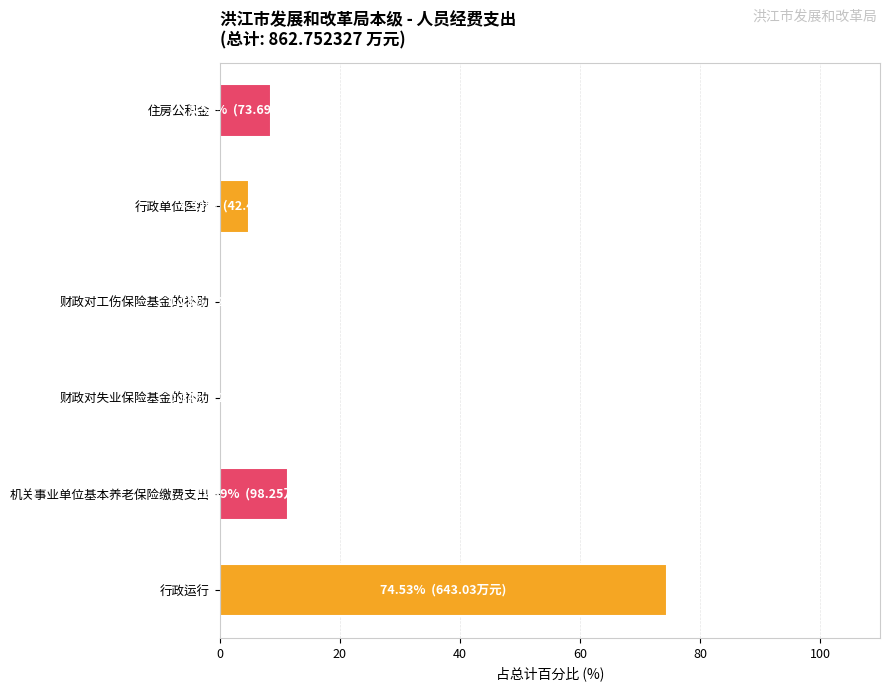

Reading top to bottom, transcribe all the data shown in this chart.

住房公积金=8.5	行政单位医疗=4.9	财政对工伤保险基金的补助=0.3	财政对失业保险基金的补助=0.3	机关事业单位基本养老保险缴费支出=11.4	行政运行=74.5